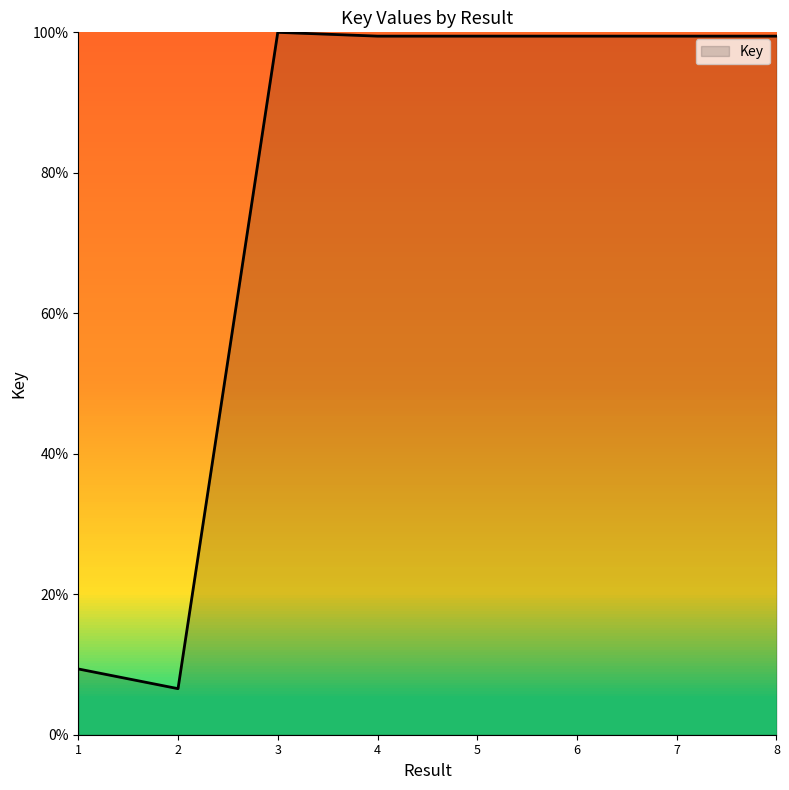

What is the average value?

76.7